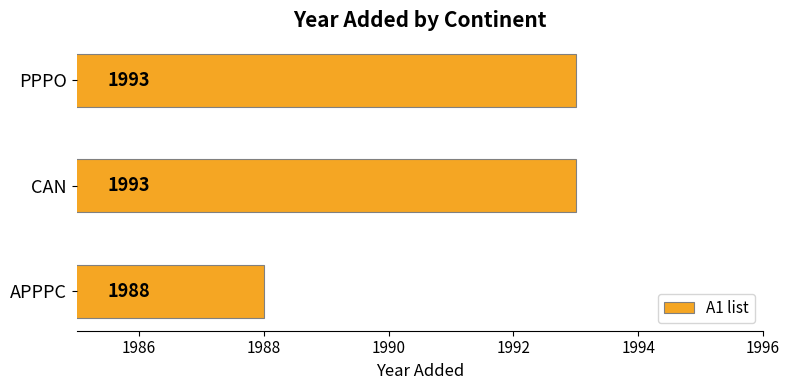

The chart shows a value of 1108 at PPPO. True or false?

False